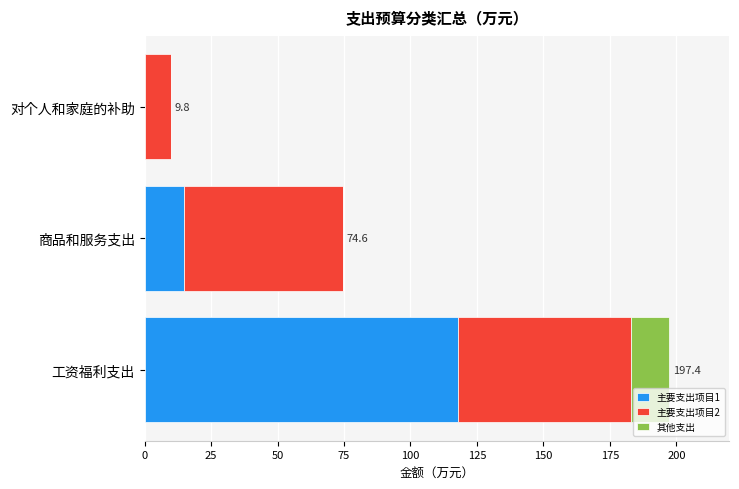

What is the sum of all 主要支出项目1 values?

133.0